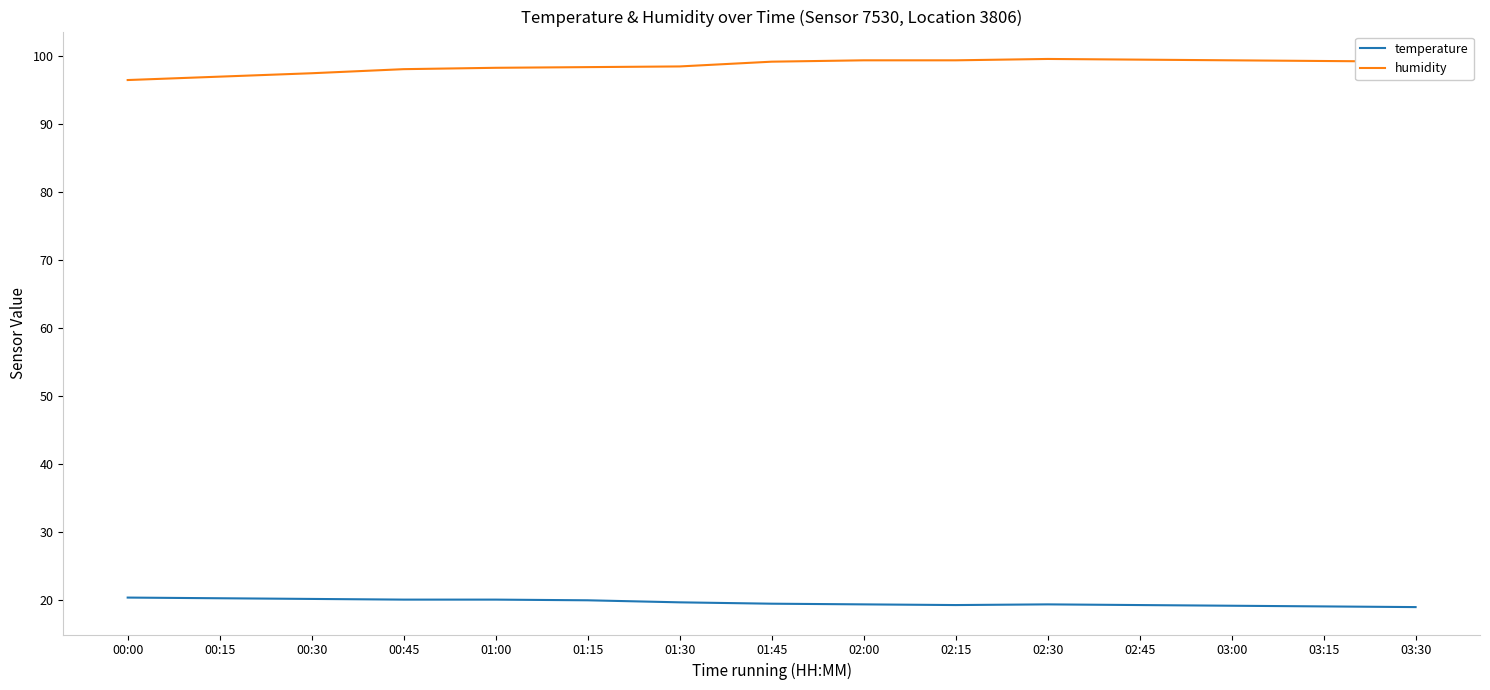

Which series has the largest range (max minus min)?

humidity